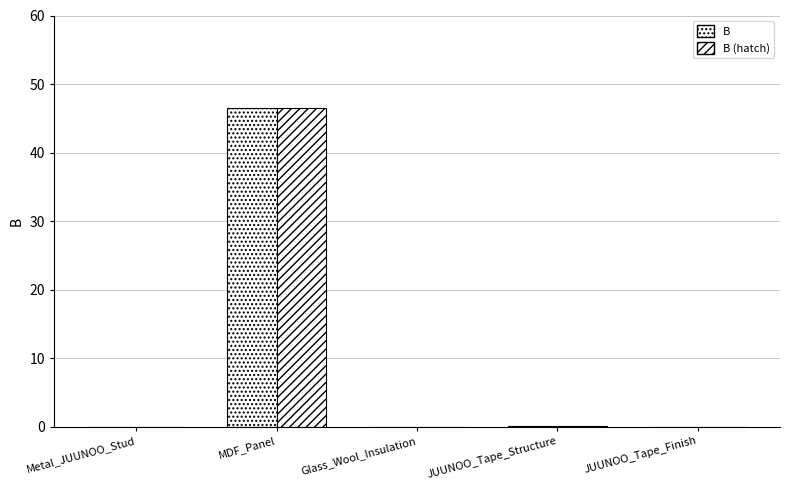

The value of B at MDF_Panel is 46.4. True or false?

True